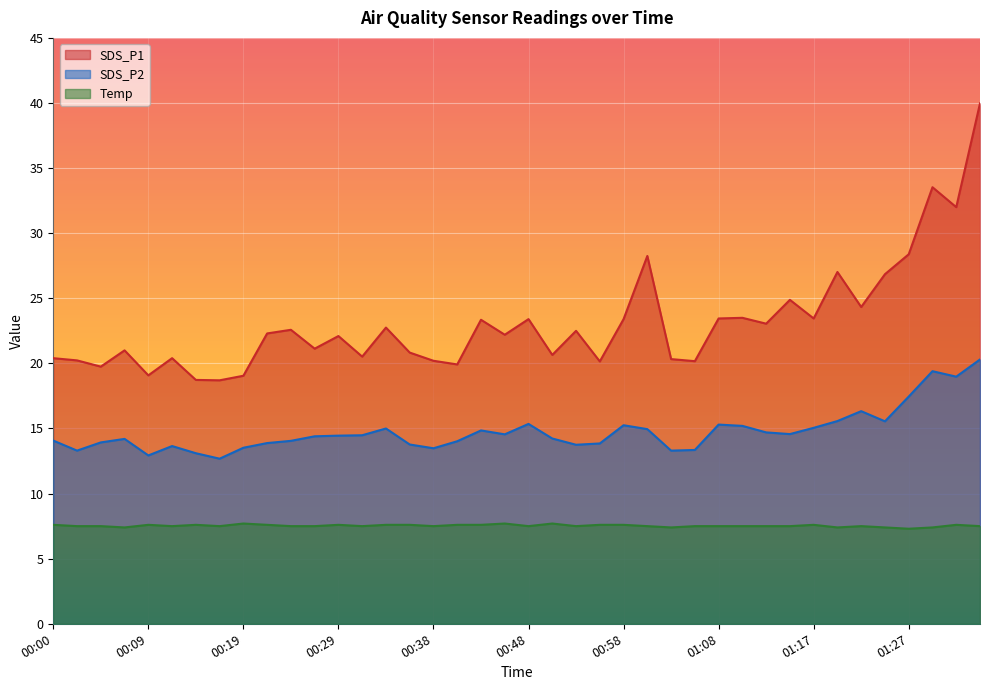

What is the average value of the SDS_P2 series?

14.8